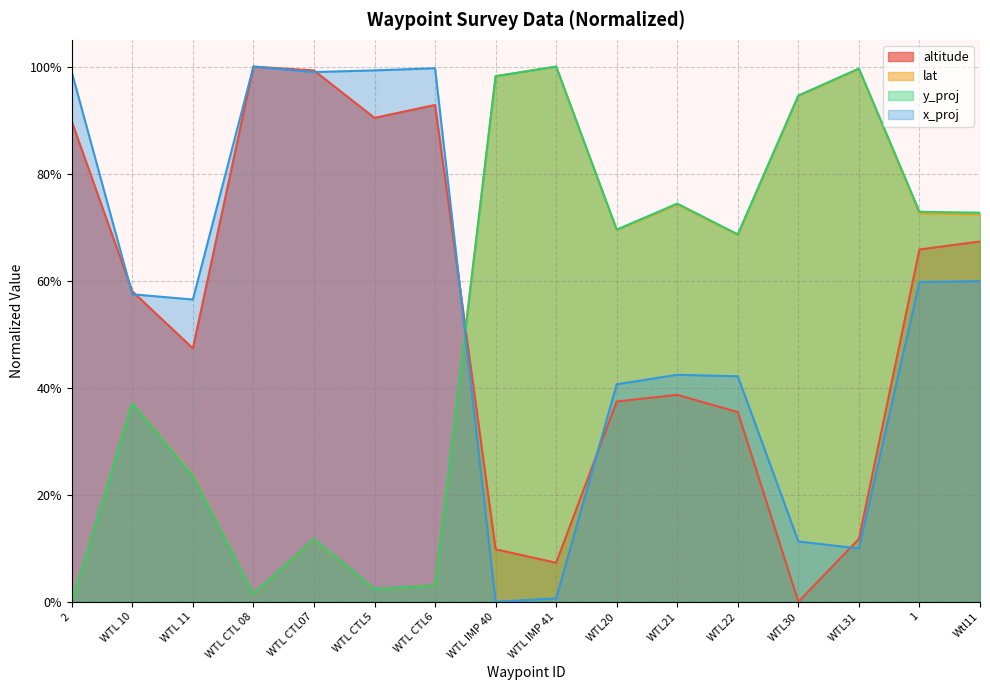

Which series ends up on top after the final intersection of altitude and lat?

lat